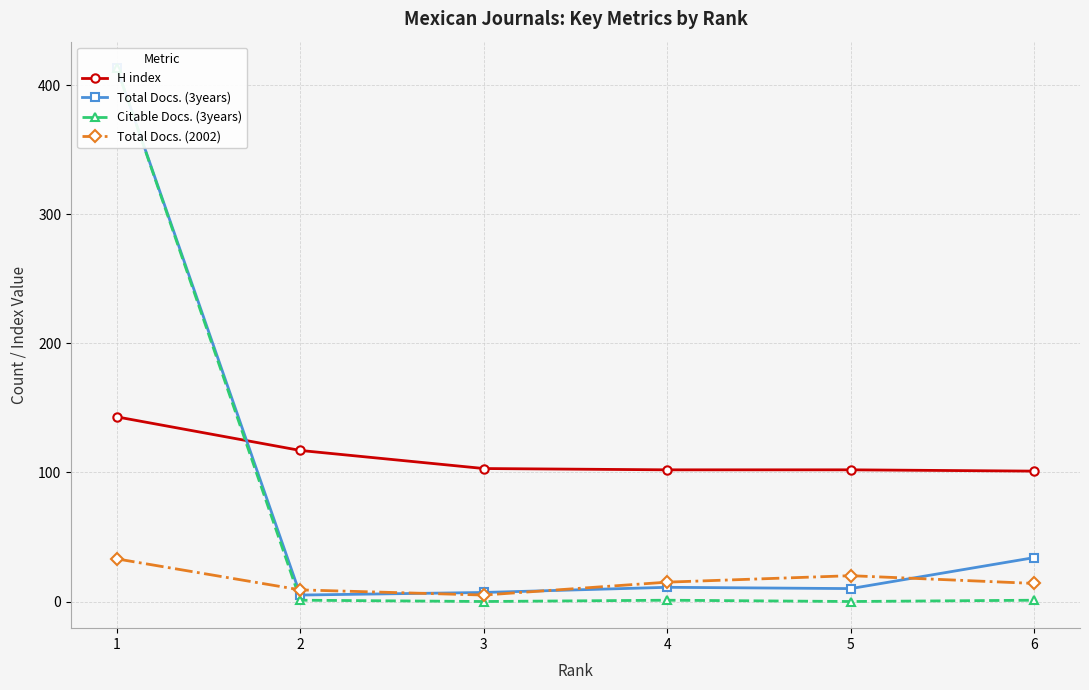

What is the value of the H index point at the 4th from the left?

102